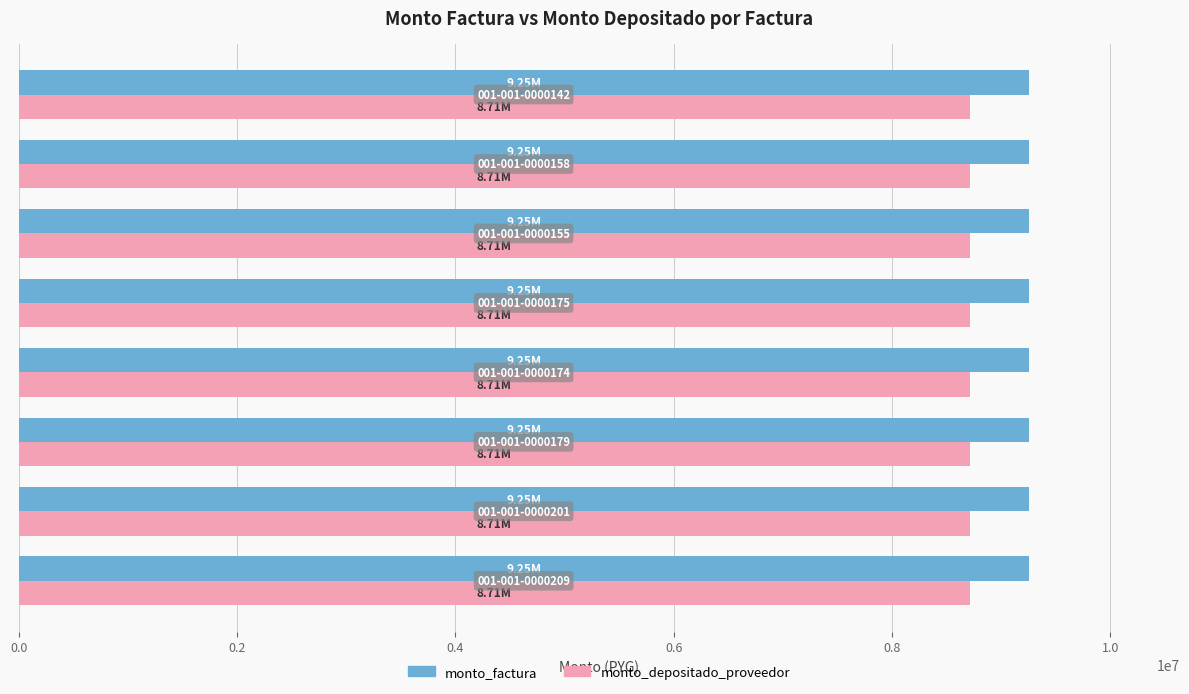

Count the monto_depositado_proveedor values in the range 8712490 to 8712827.

8